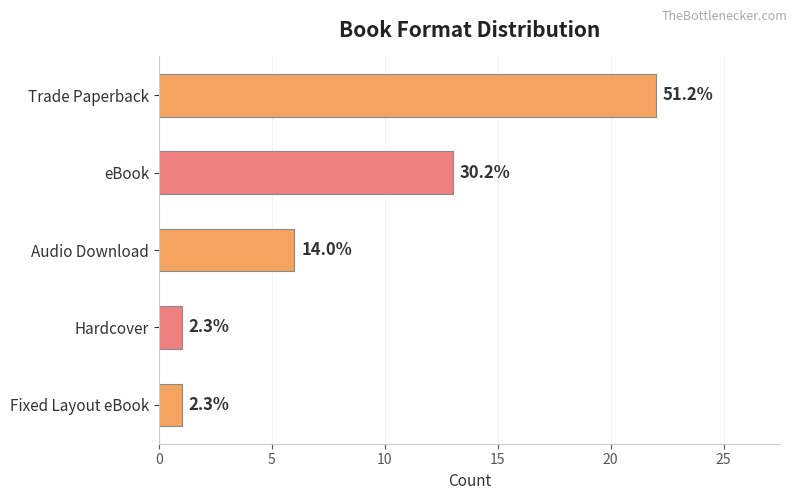

How many bars are there in total?

5